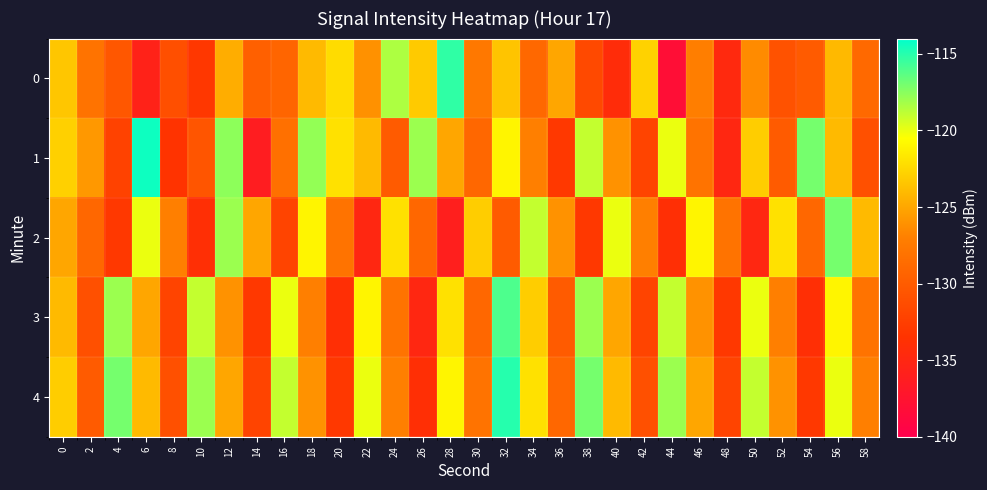

What is the total value across all series at 48?

-662.7